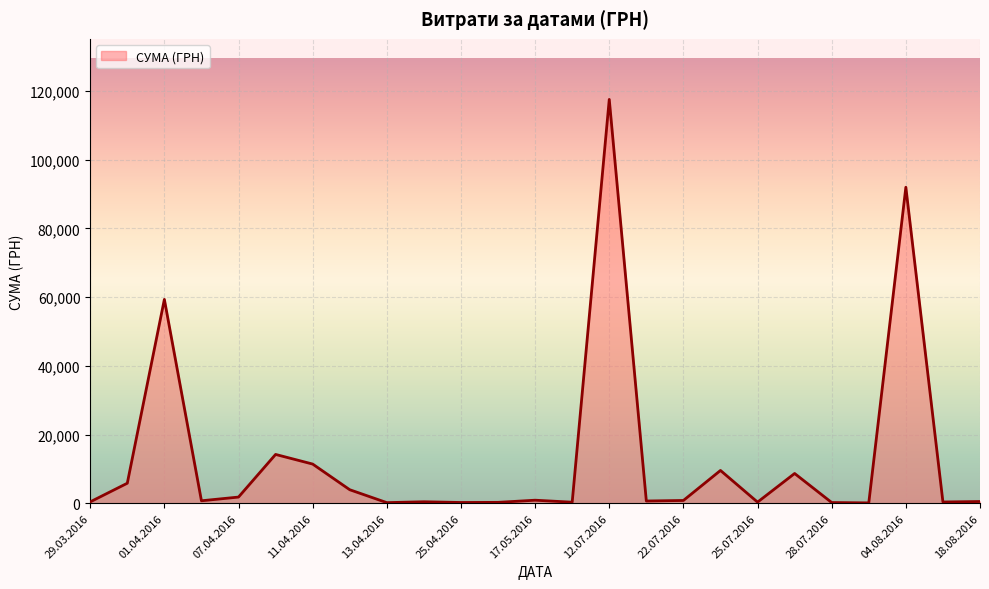

Does the chart display data point markers on the line(s)?

No